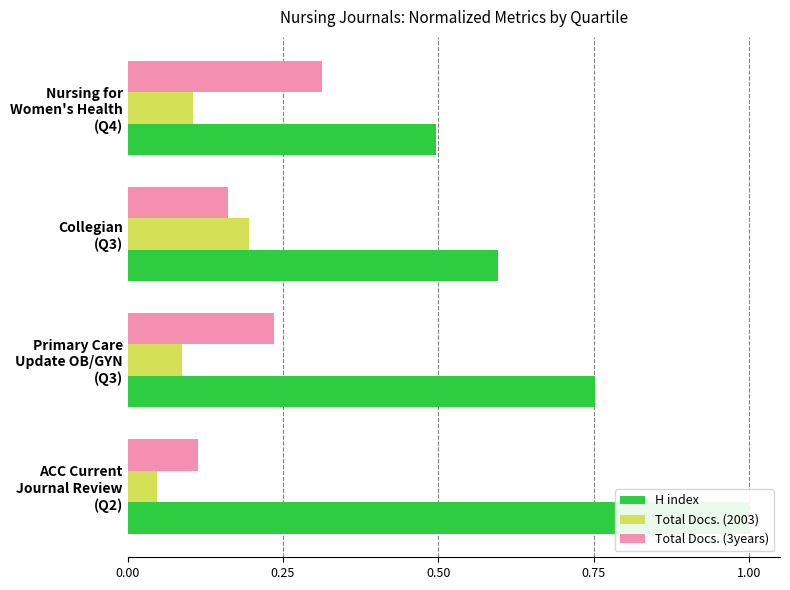

How many bars are there in each group?

3